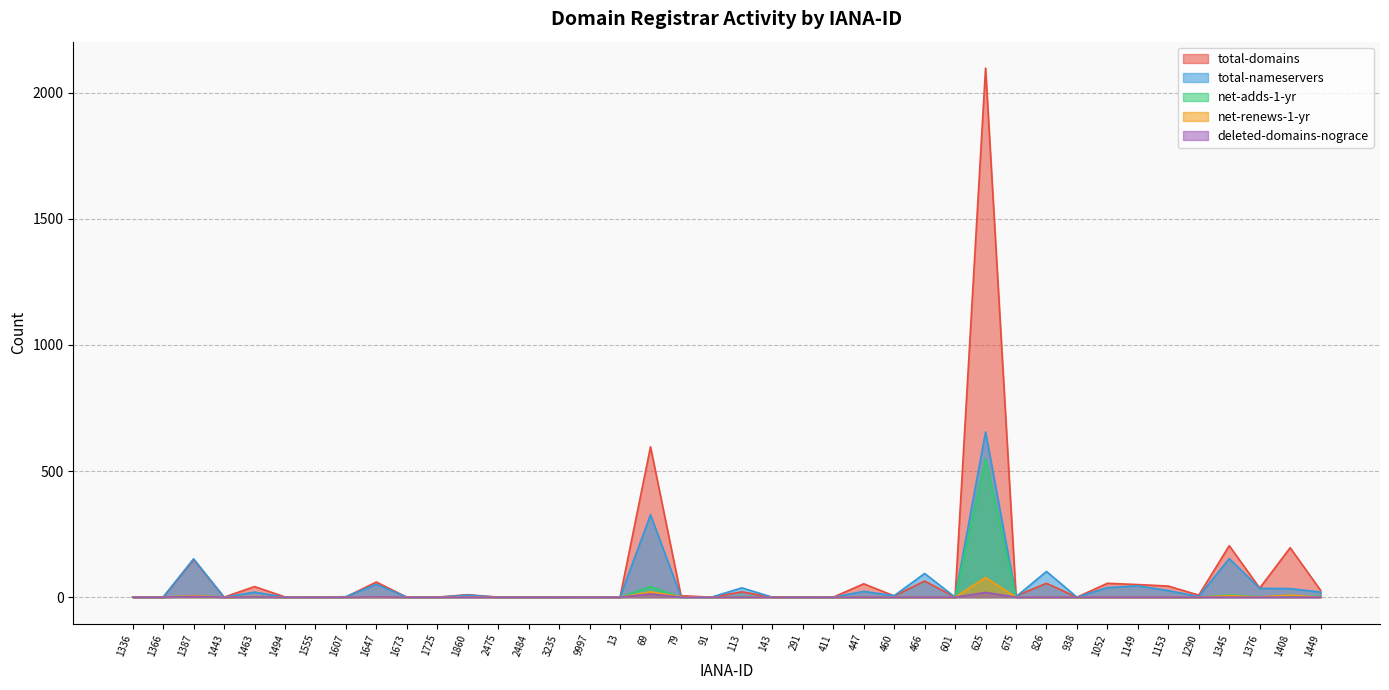

Where is net-renews-1-yr nearest to the value 39?

69